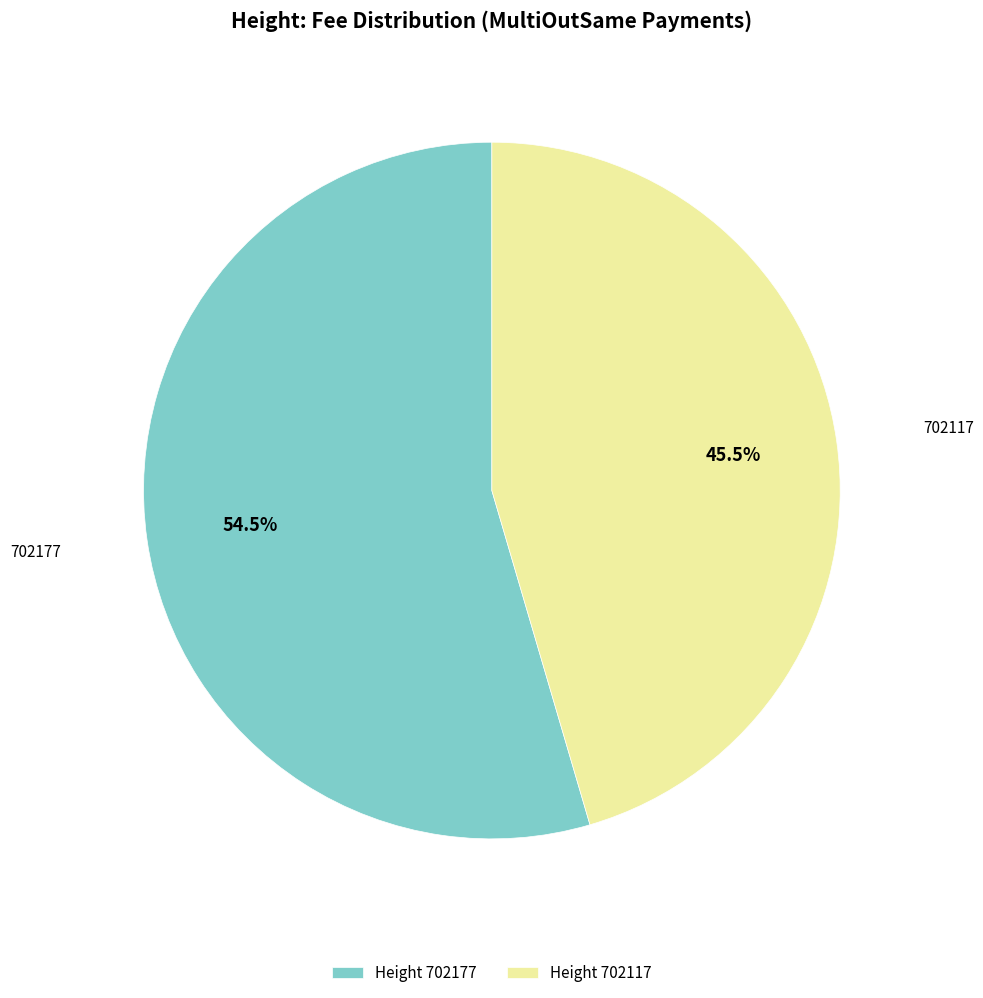

To the nearest percent, what is the difference between the largest and smallest slice percentages?

9%